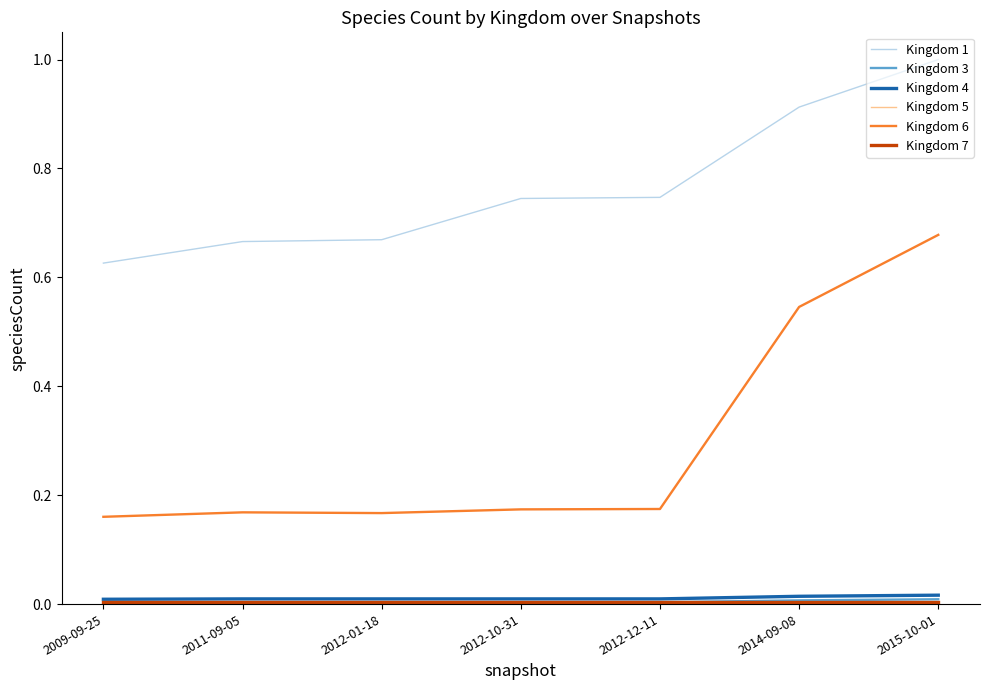

Is it true that Kingdom 1 equals 0.3 at 2011-09-05?

False